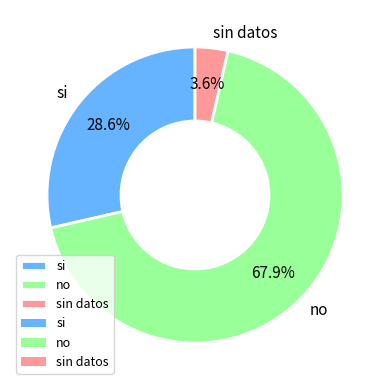

How many slices are in this pie chart?

3